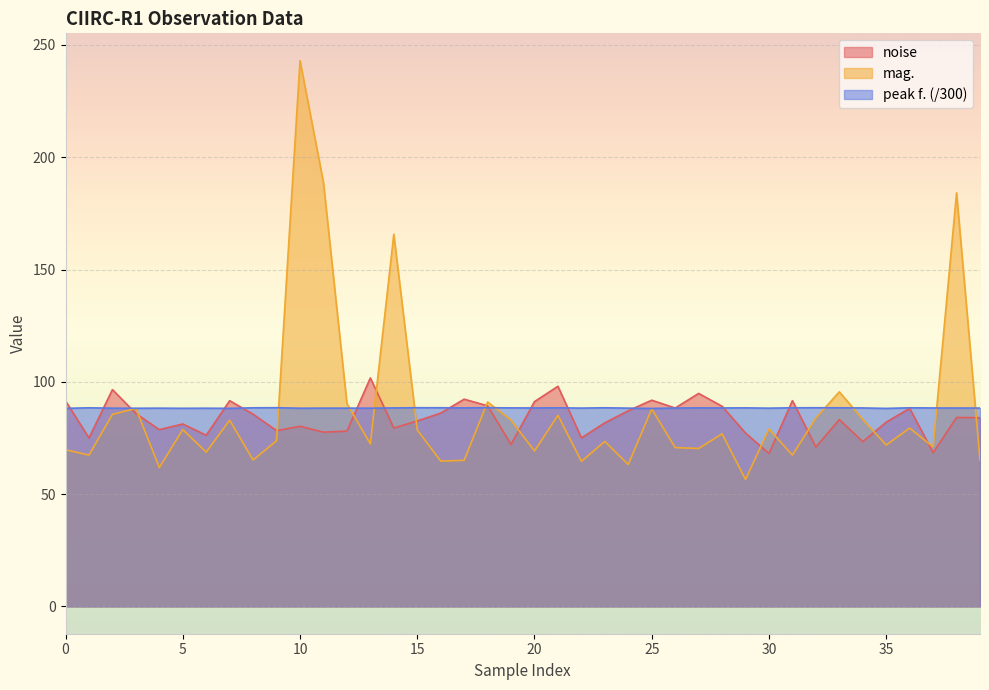

True or false: mag. has more than 2 interior local peaks.

True